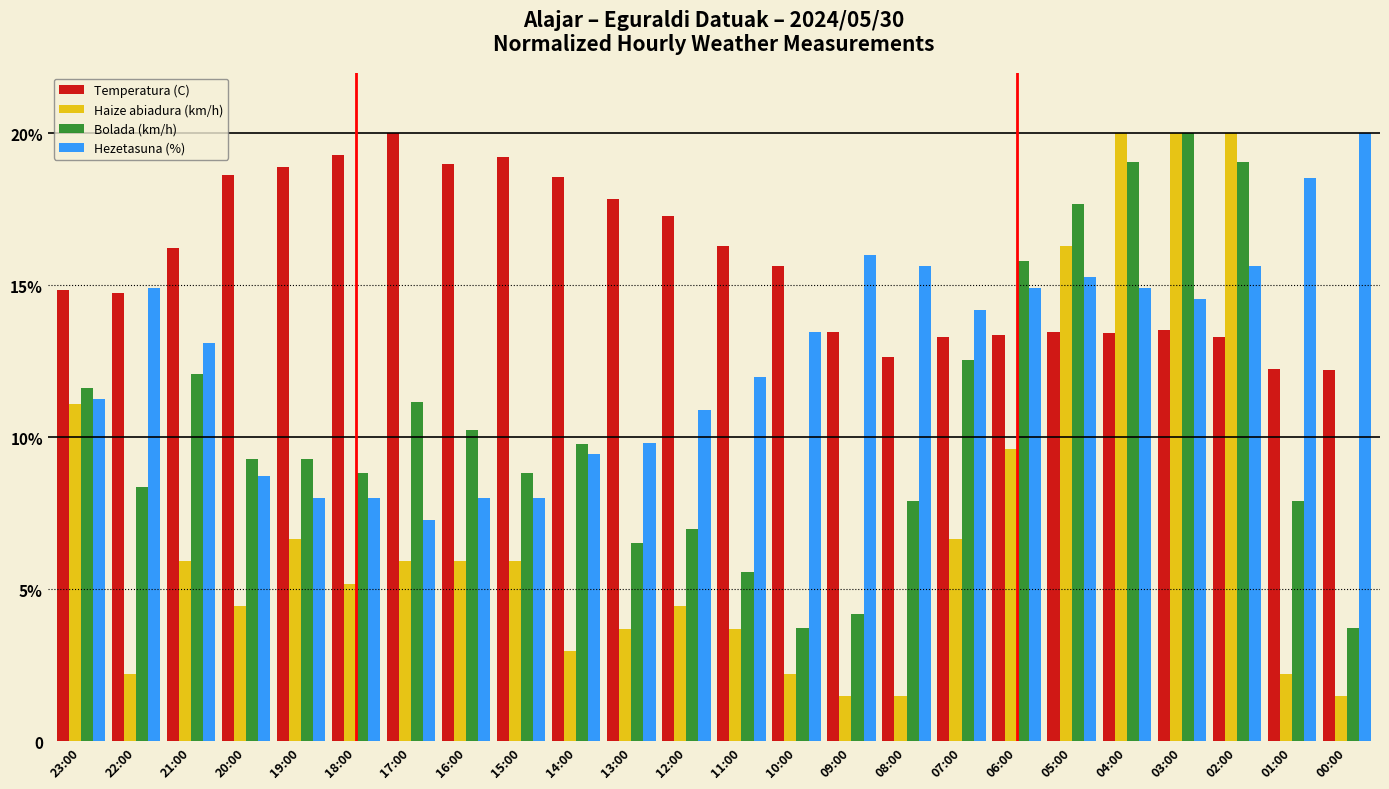

What is the maximum value shown in the chart?

20.0